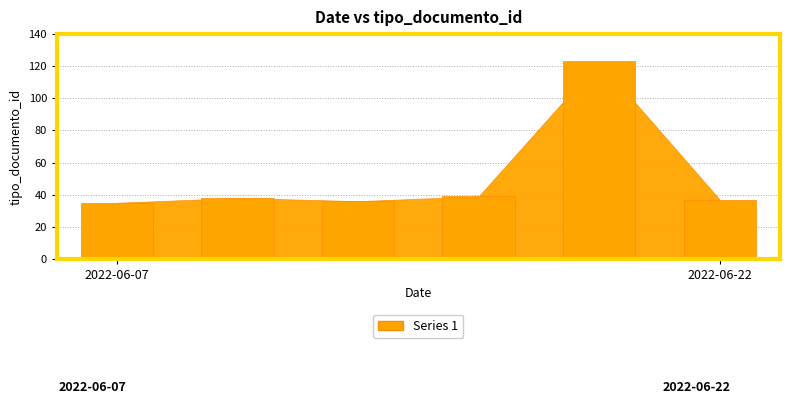

Reading left to right, what are all the values shown in this chart?

35	38	36	39	123	37